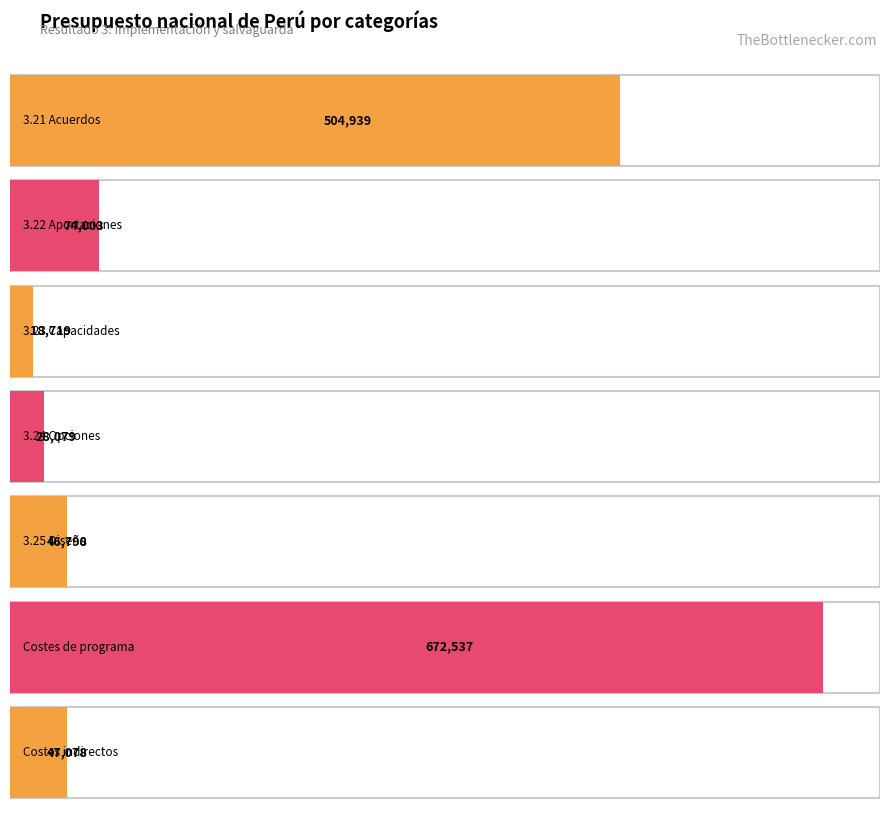

How many bars are there in total?

7